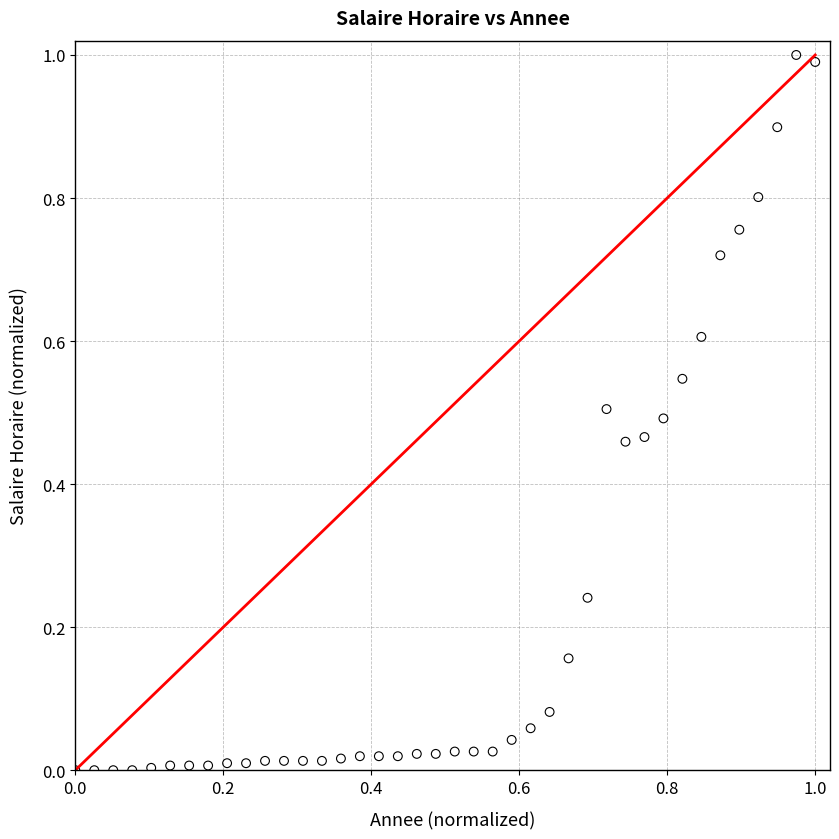

What is the range of X values (max minus min)?

1.0